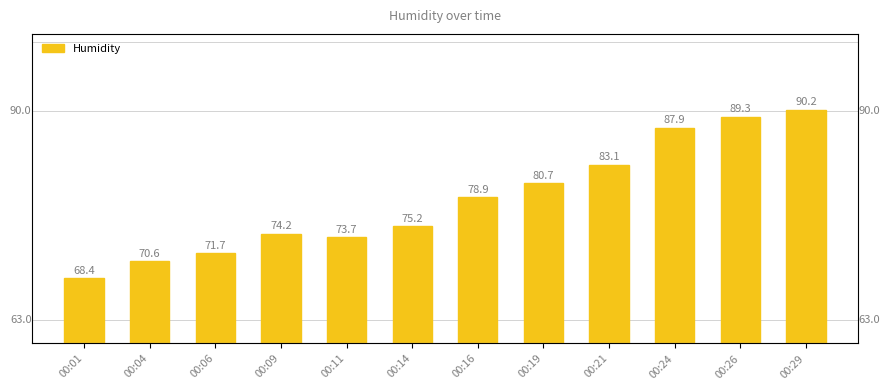

The chart shows a value of 127.9 at 00:09. True or false?

False